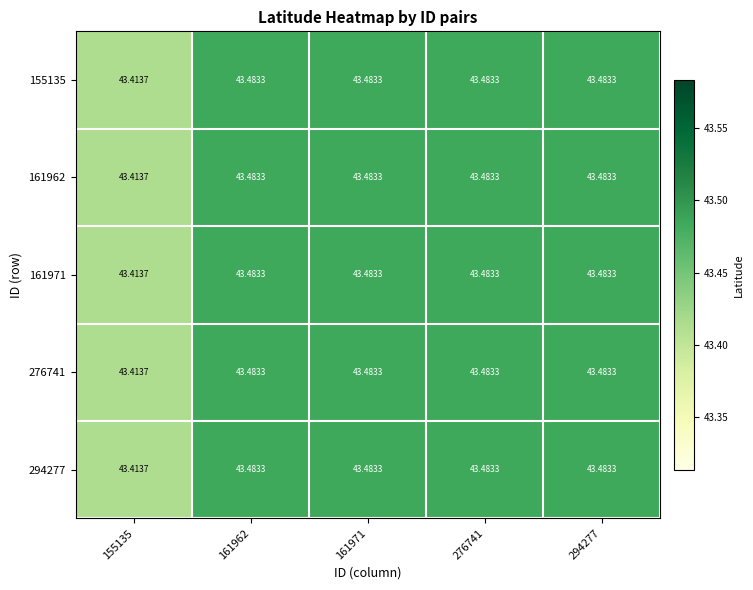

Which series has the widest spread of values?

155135